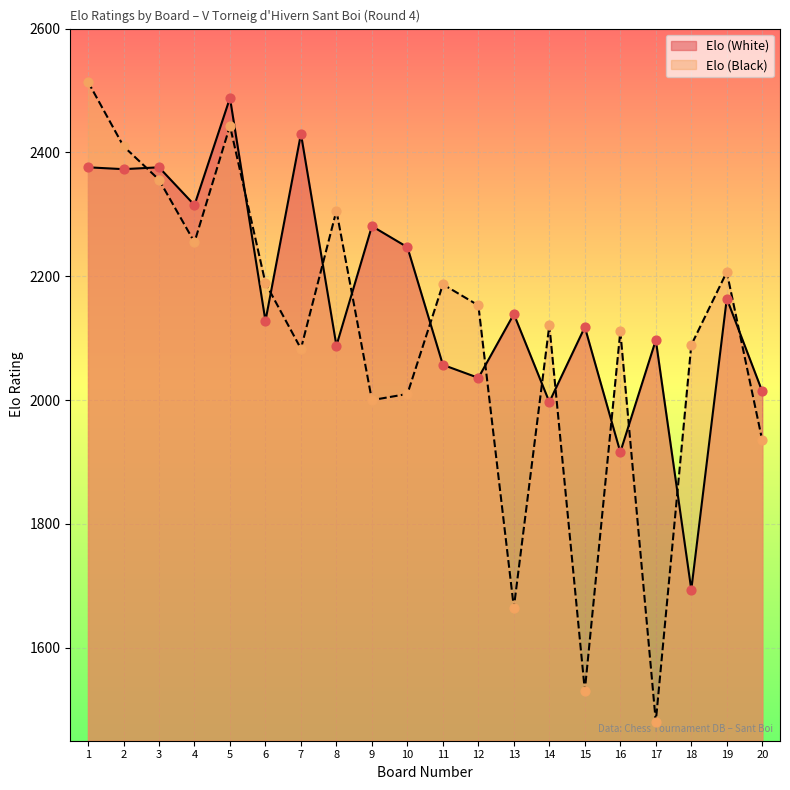

Which series has the largest Y range (max minus min)?

Elo (Black)